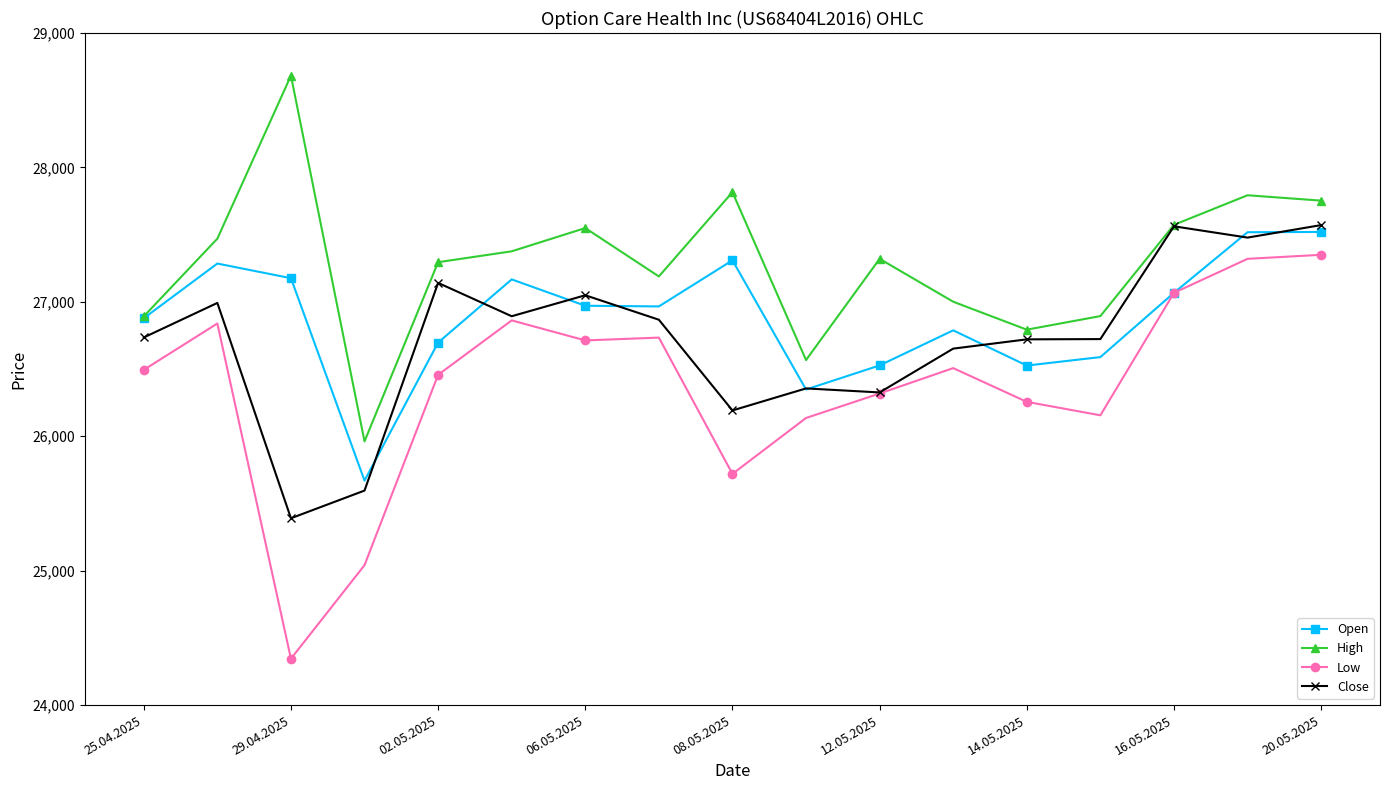

What is the minimum value for Open?

25670